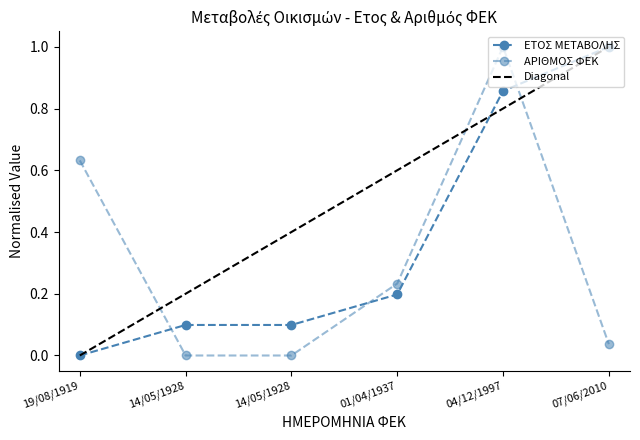

Reading left to right, what are all the values shown in this chart?

ΕΤΟΣ ΜΕΤΑΒΟΛΗΣ: 0.0	0.1	0.1	0.2	0.9	1.0
ΑΡΙΘΜΟΣ ΦΕΚ: 0.6	0.0	0.0	0.2	1.0	0.0